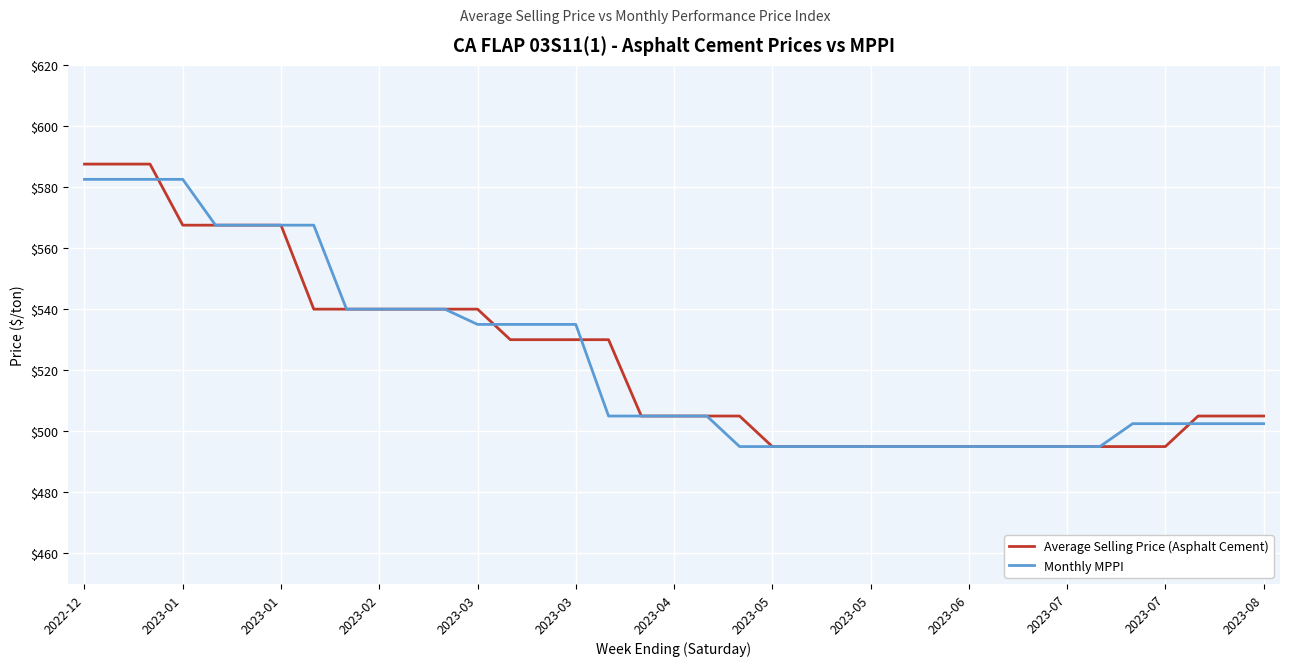

What is the sum of all Monthly MPPI values?

19372.5